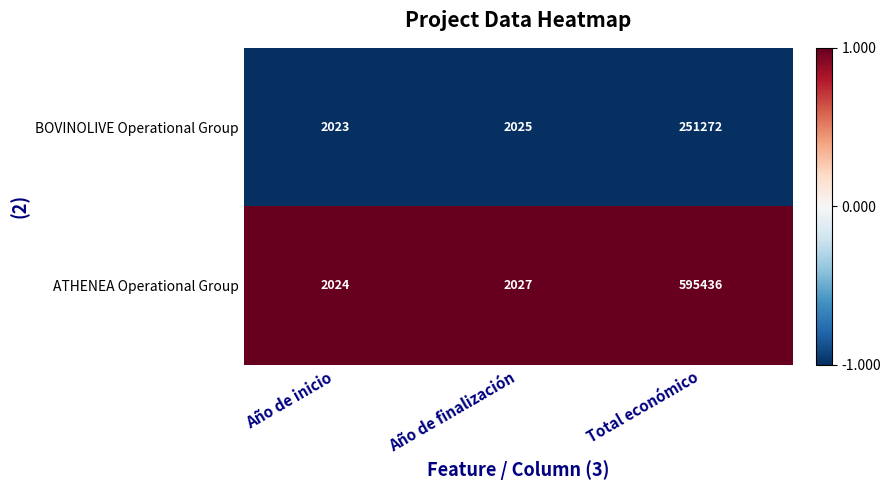

Reading left to right, transcribe all the data shown in this chart.

BOVINOLIVE Operational Group: 2023	2025	251272
ATHENEA Operational Group: 2024	2027	595436